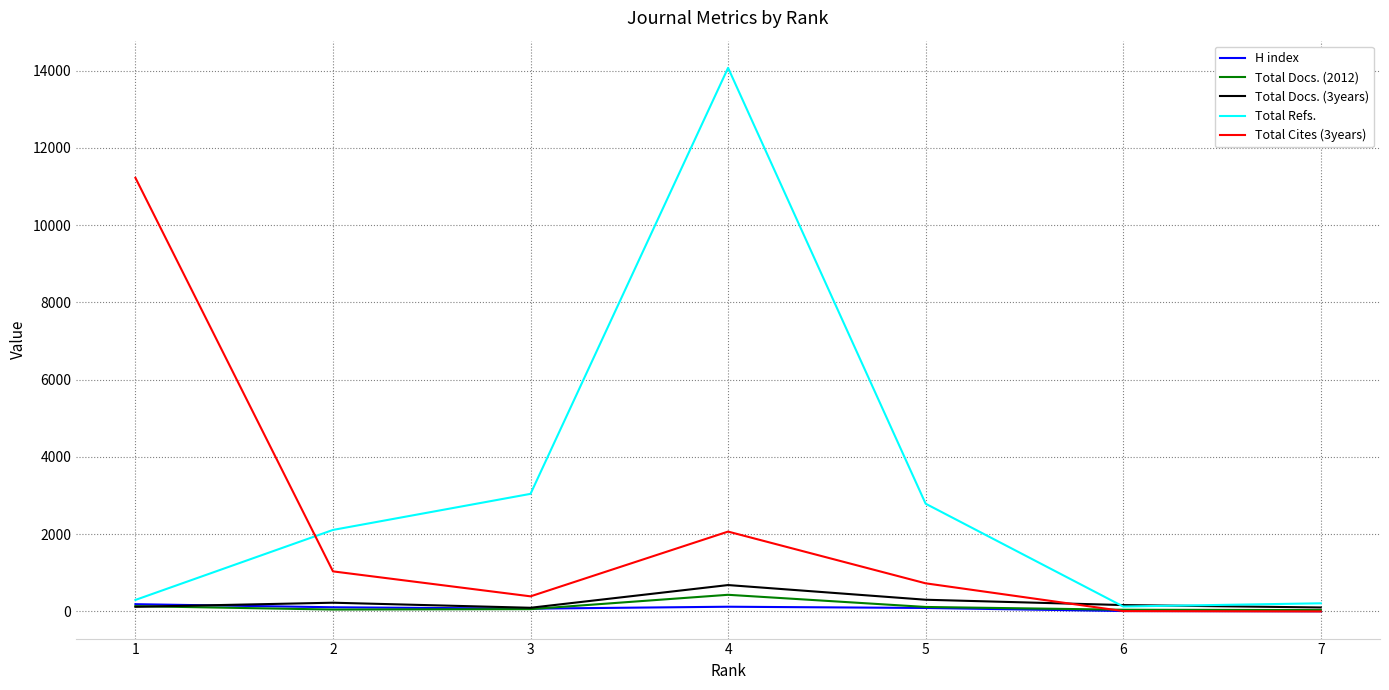

What is the approximate value of H index at 3, to the nearest 5?

70